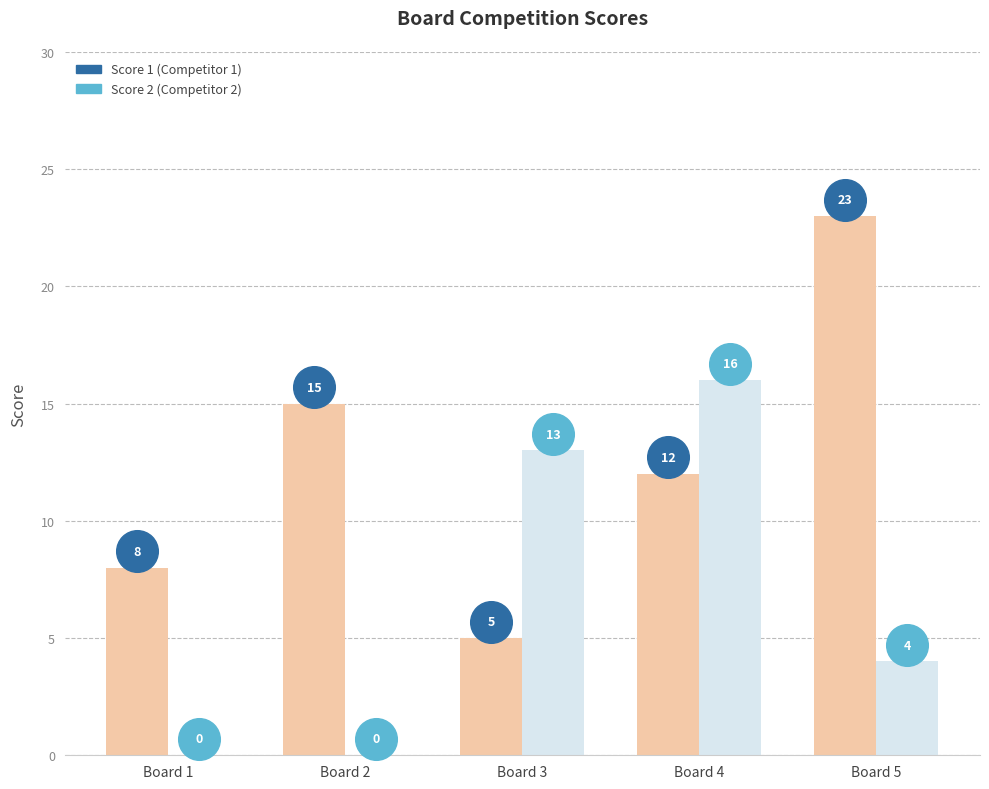

What are all the series names shown in the legend?

Score 1, Score 2